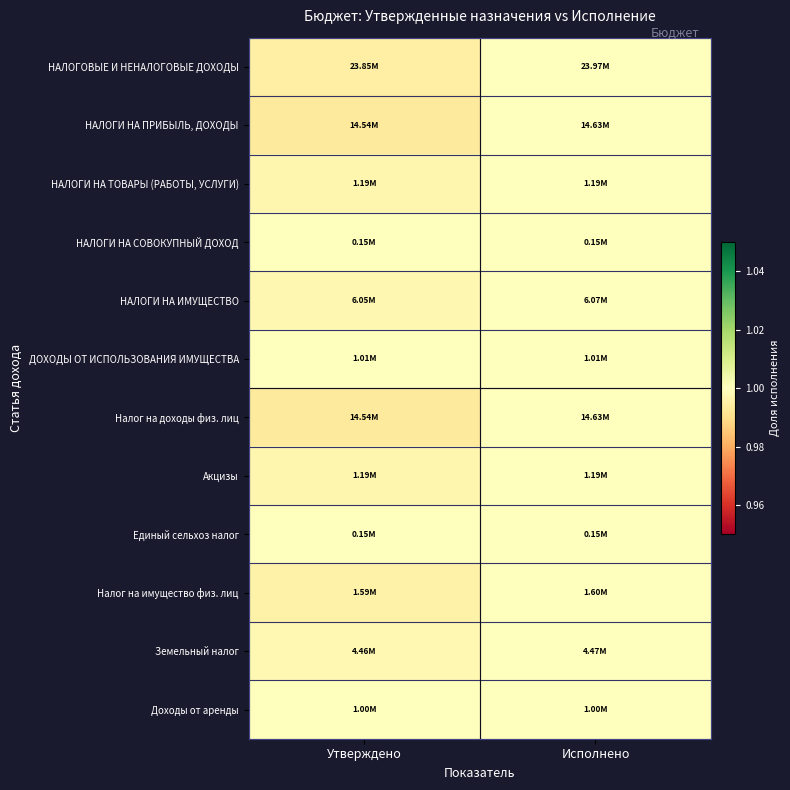

Reading left to right, extract all data points from this chart.

НАЛОГОВЫЕ И НЕНАЛОГОВЫЕ ДОХОДЫ: Утверждено=1.0	Исполнено=1.0
НАЛОГИ НА ПРИБЫЛЬ, ДОХОДЫ: Утверждено=1.0	Исполнено=1.0
НАЛОГИ НА ТОВАРЫ (РАБОТЫ, УСЛУГИ): Утверждено=1.0	Исполнено=1.0
НАЛОГИ НА СОВОКУПНЫЙ ДОХОД: Утверждено=1.0	Исполнено=1.0
НАЛОГИ НА ИМУЩЕСТВО: Утверждено=1.0	Исполнено=1.0
ДОХОДЫ ОТ ИСПОЛЬЗОВАНИЯ ИМУЩЕСТВА: Утверждено=1.0	Исполнено=1.0
Налог на доходы физ. лиц: Утверждено=1.0	Исполнено=1.0
Акцизы: Утверждено=1.0	Исполнено=1.0
Единый сельхоз налог: Утверждено=1.0	Исполнено=1.0
Налог на имущество физ. лиц: Утверждено=1.0	Исполнено=1.0
Земельный налог: Утверждено=1.0	Исполнено=1.0
Доходы от аренды: Утверждено=1.0	Исполнено=1.0